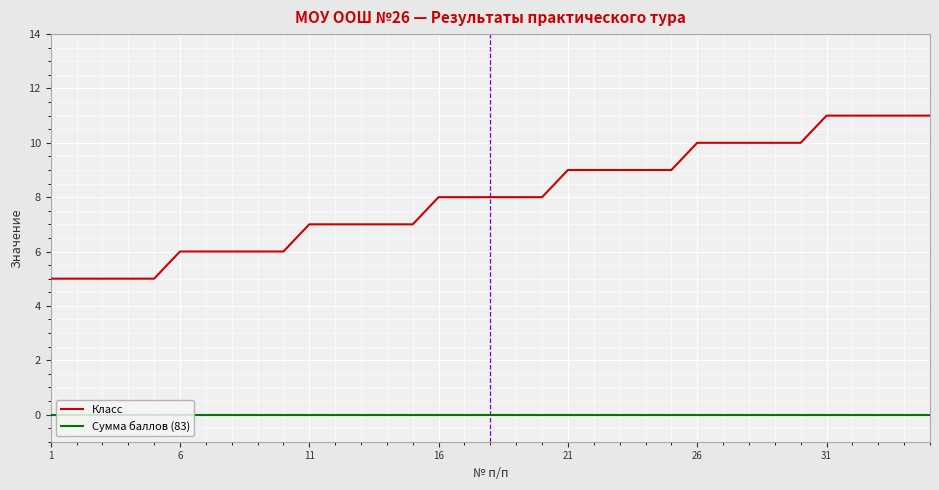

Rank the series by their average value, from highest to lowest.

Класс, Сумма баллов (83)